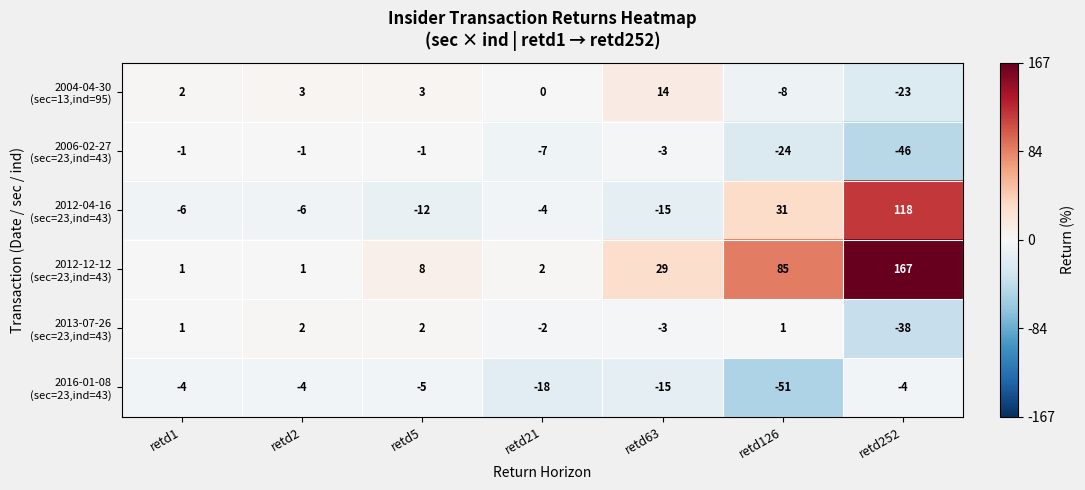

At how many categories does at least one series exceed 17?

3